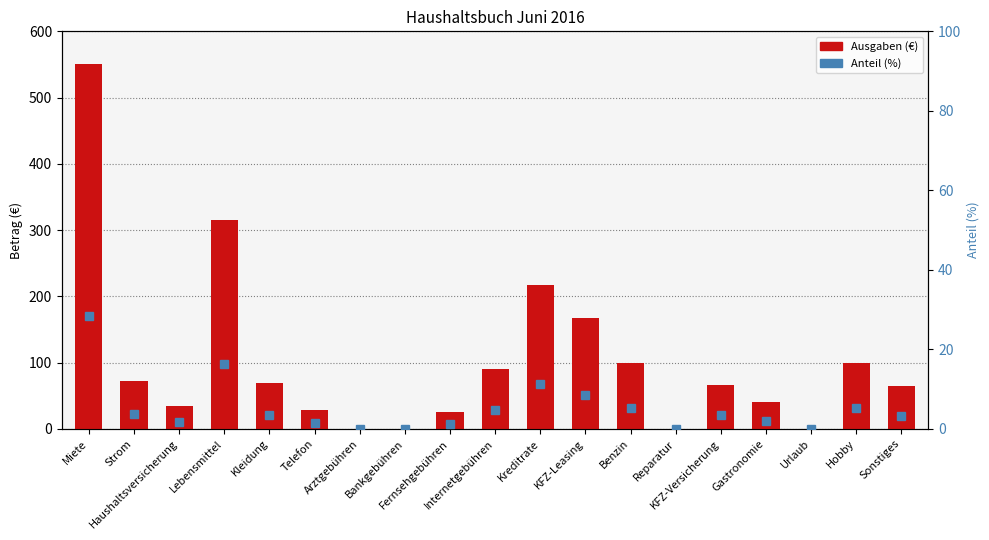

At how many categories does at least one series exceed 408?

1